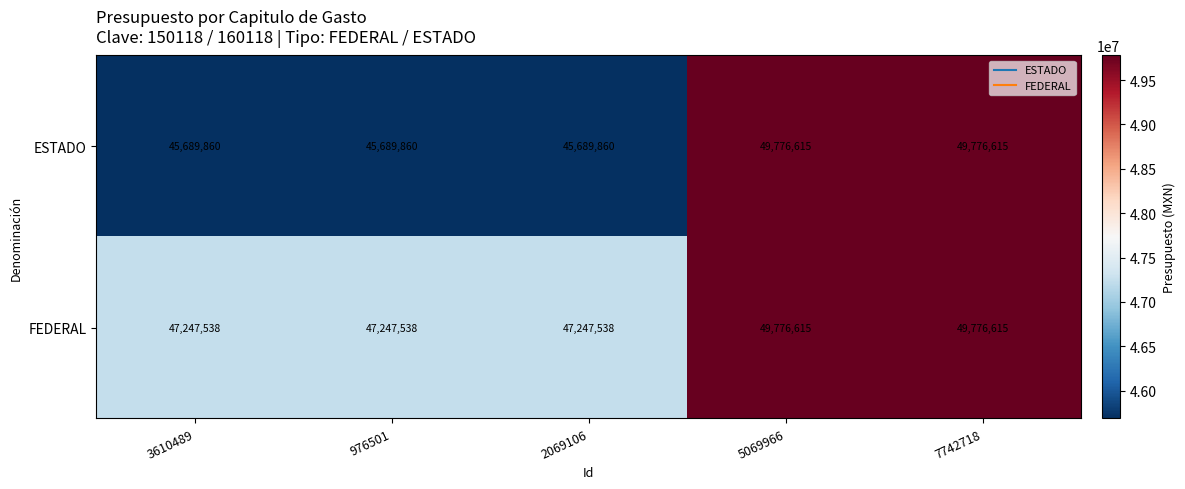

List the series in order of their overall mean, lowest first.

ESTADO, FEDERAL